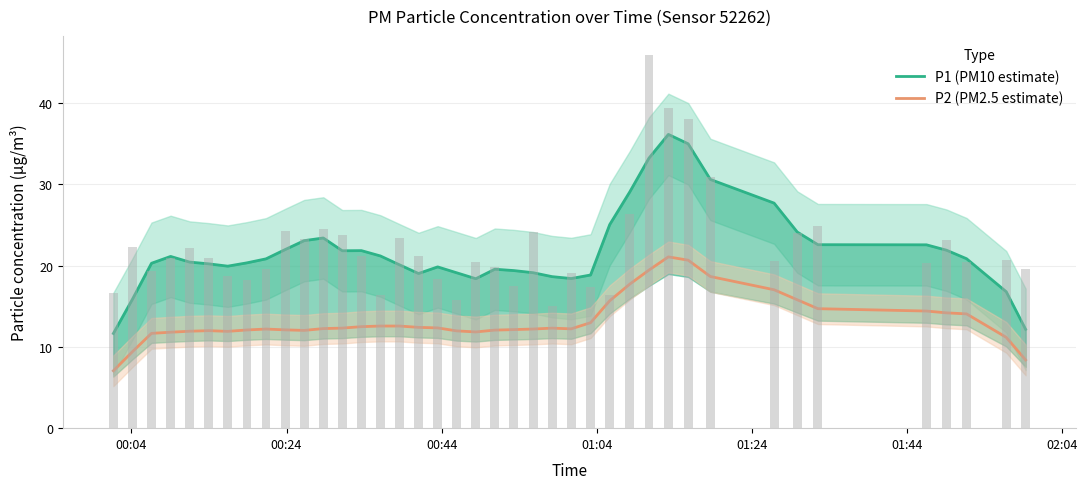

What is the difference between the second highest and second lowest values in the P2 (PM2.5 estimate) series?

12.3